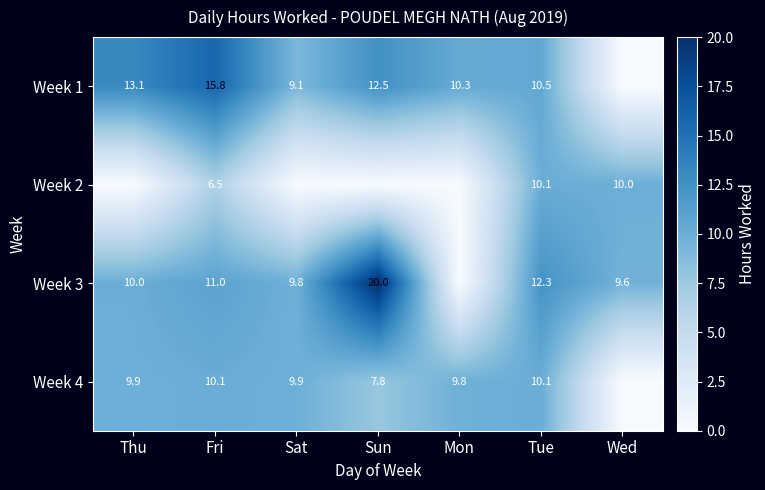

What is the spread (max minus min) of values at Wed?

10.0